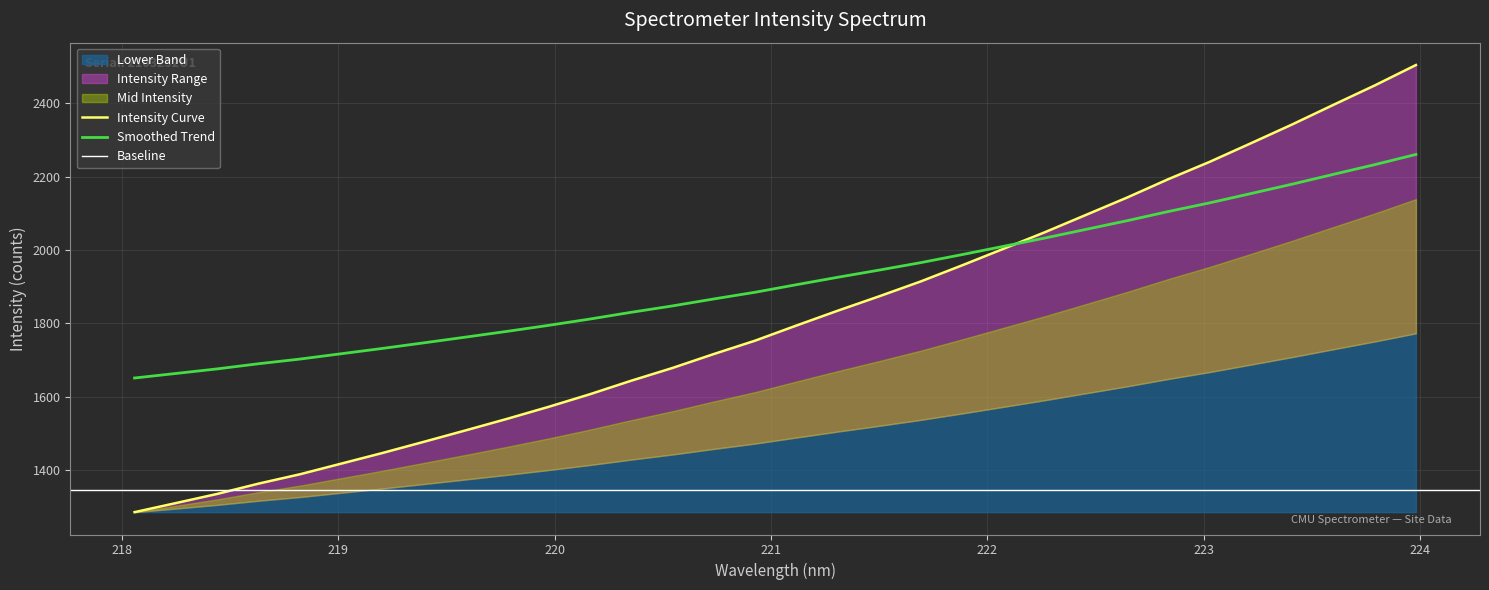

Rank the categories by value from highest to lowest.

223.9802, 223.7895, 223.5987, 223.408, 223.2172, 223.0264, 222.8355, 222.6447, 222.4538, 222.263, 222.0721, 221.8812, 221.6902, 221.4993, 221.3083, 221.1174, 220.9264, 220.7354, 220.5444, 220.3533, 220.1623, 219.9712, 219.7801, 219.589, 219.3979, 219.2067, 219.0156, 218.8244, 218.6332, 218.442, 218.2508, 218.0596